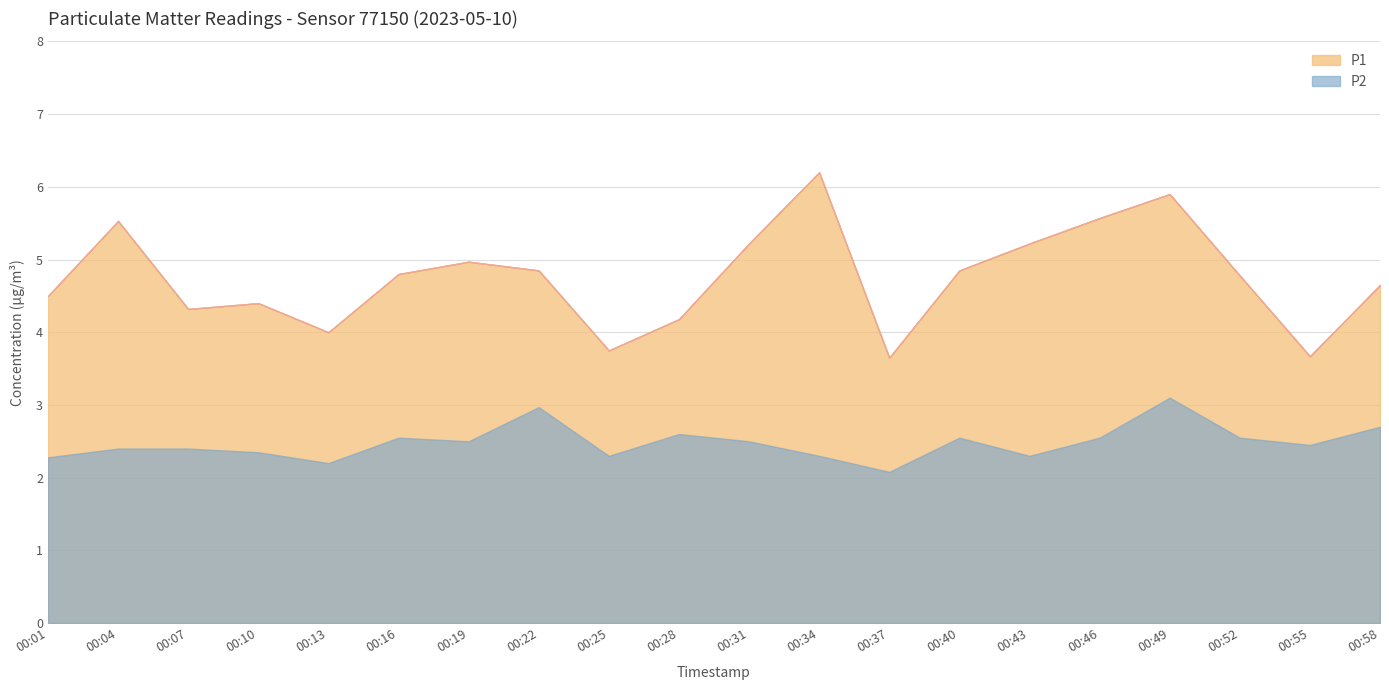

Reading left to right, extract all data points from this chart.

P1: 4.5	5.5	4.3	4.4	4.0	4.8	5.0	4.8	3.8	4.2	5.2	6.2	3.6	4.8	5.2	5.6	5.9	4.8	3.7	4.7
P2: 2.3	2.4	2.4	2.4	2.2	2.5	2.5	3.0	2.3	2.6	2.5	2.3	2.1	2.5	2.3	2.5	3.1	2.5	2.5	2.7